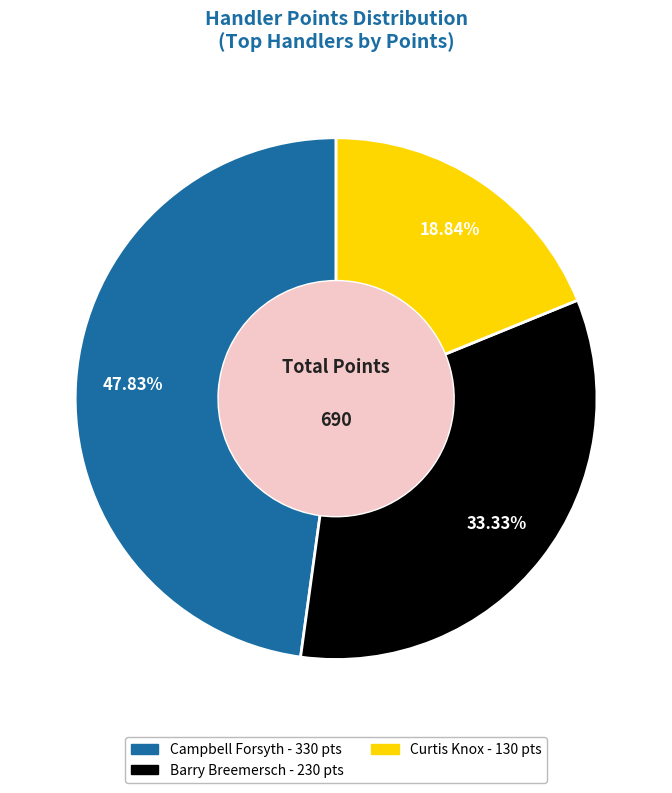

Does Campbell Forsyth account for over 50% of the chart?

No